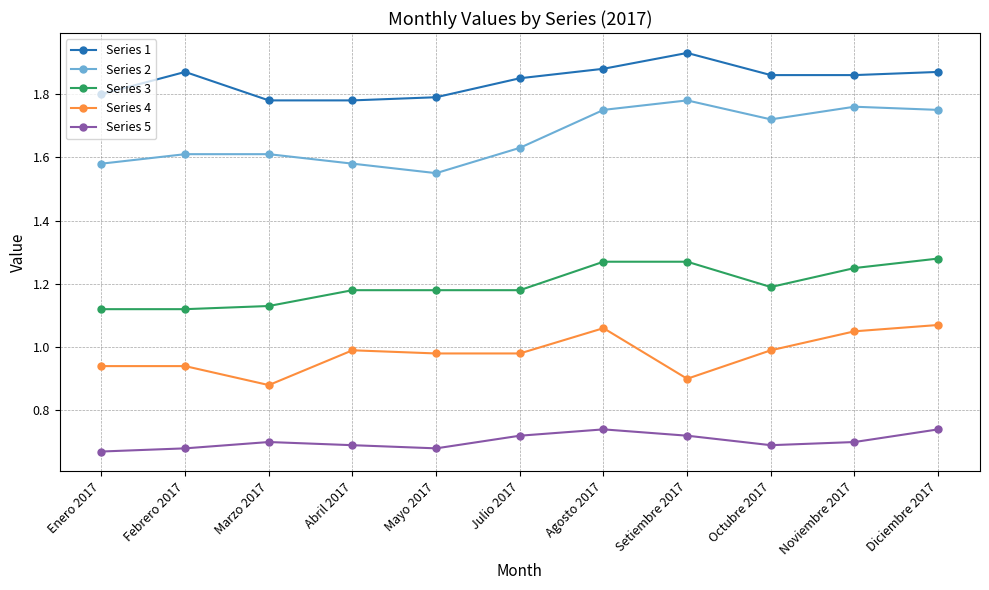

What is the label of the 1st point from the right?

Diciembre 2017